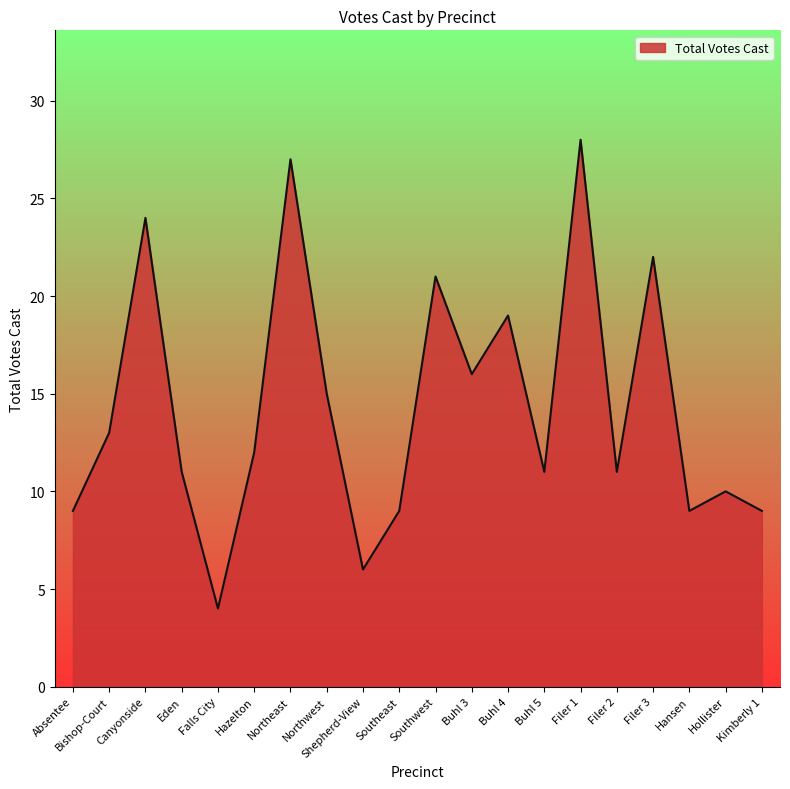

Between Shepherd-View and Southwest, which is larger?

Southwest